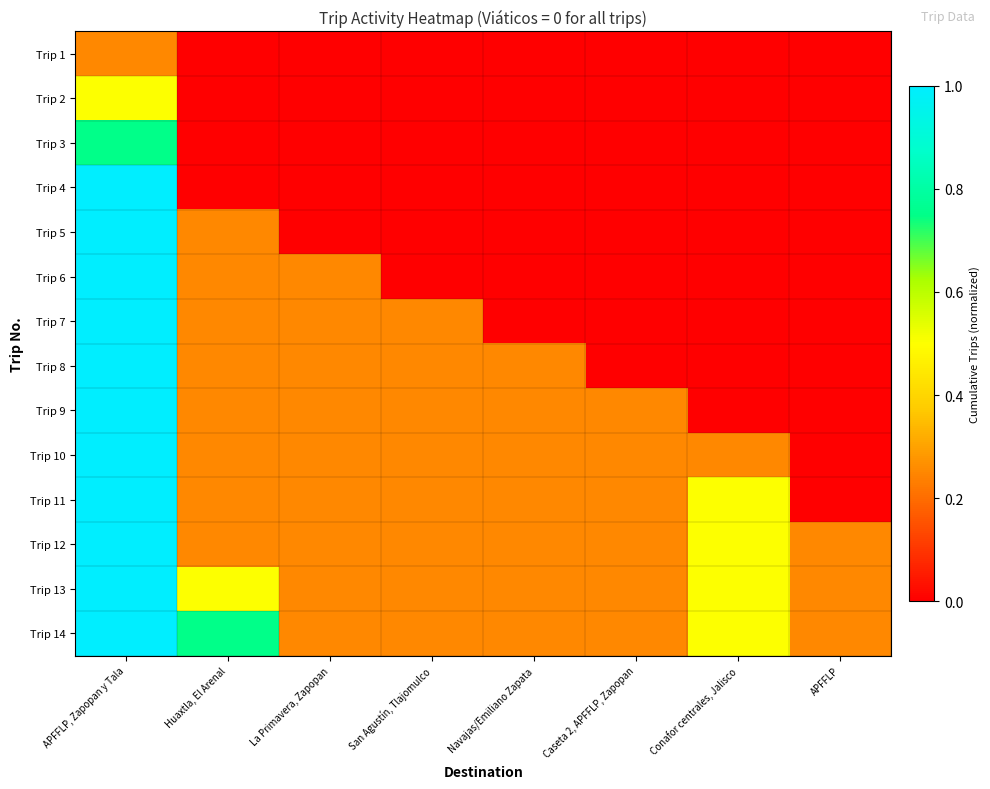

What is the spread (max minus min) of values at San Agustín, Tlajomulco?

0.2